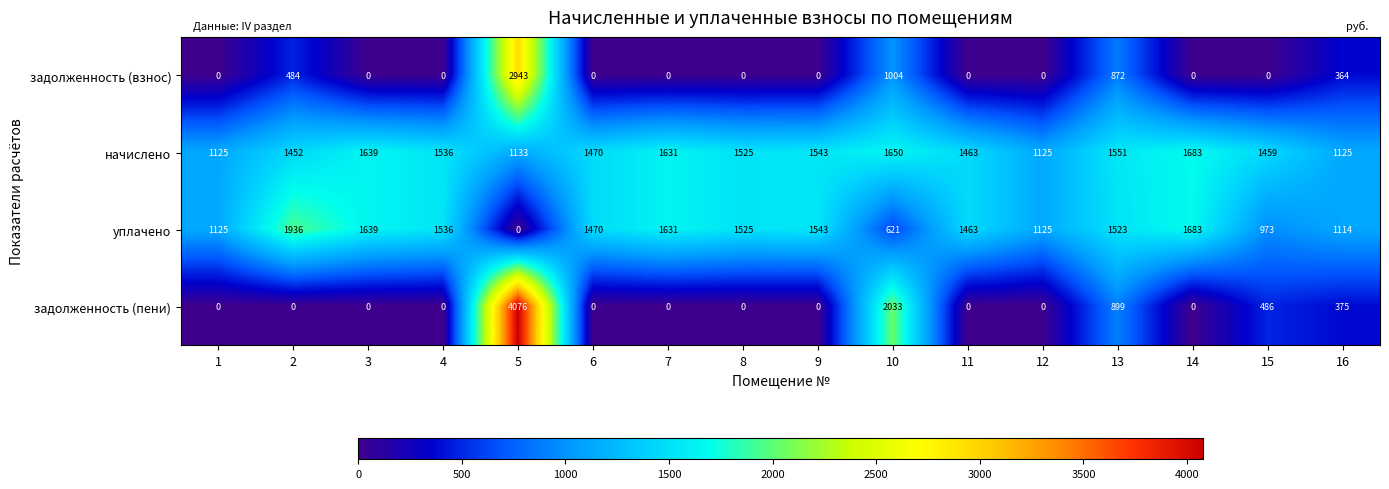

Which series changed the most between 9 and 13?

задолженность (пени)